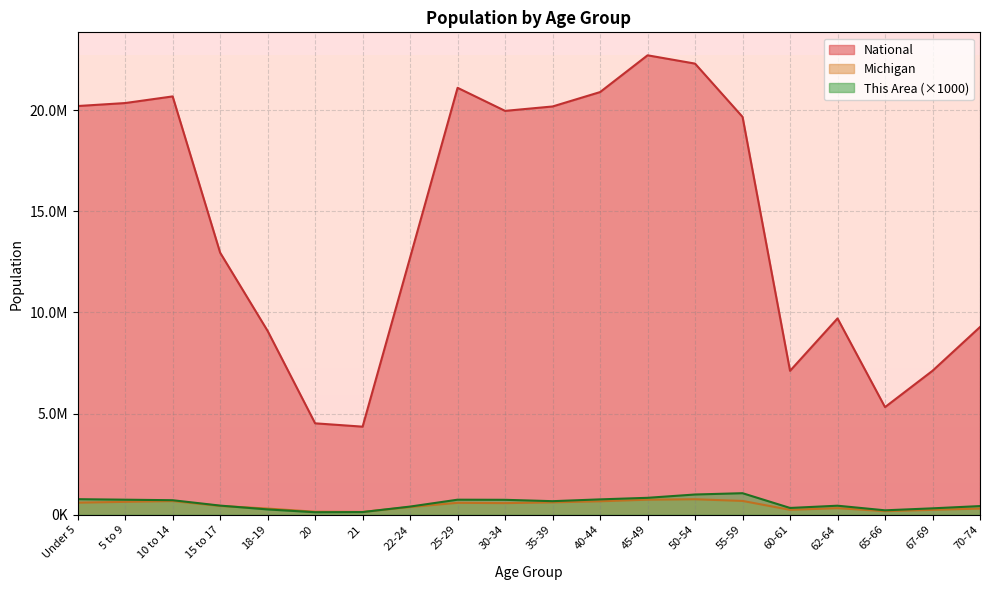

Between which two adjacent categories do Michigan and This Area first intersect?

15 to 17 and 18-19